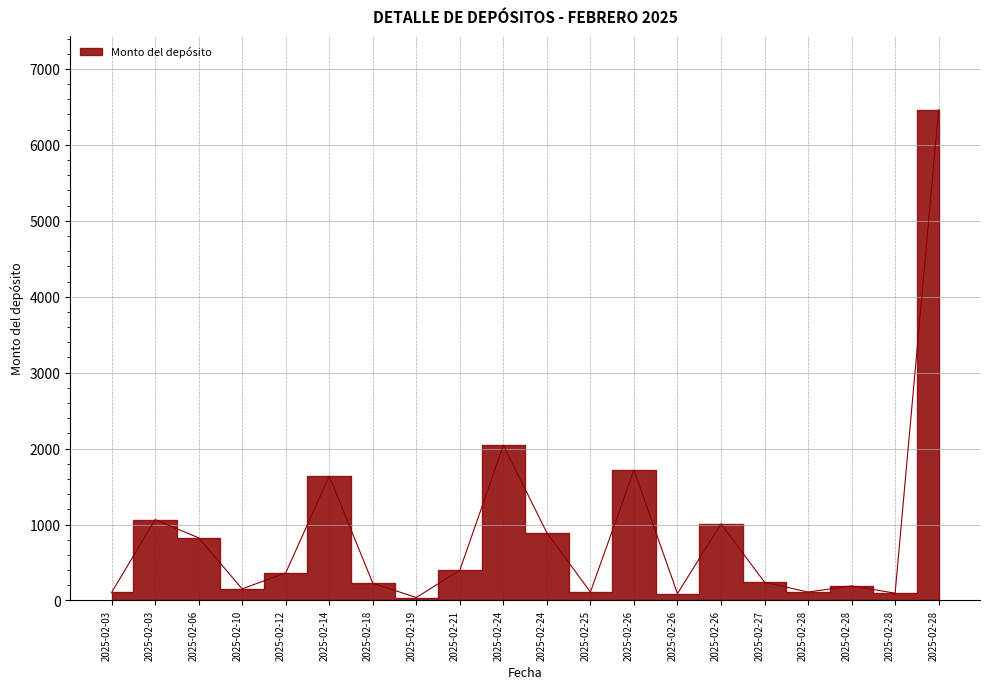

How many interior local peaks (higher than both neighbors) does the data have?

6